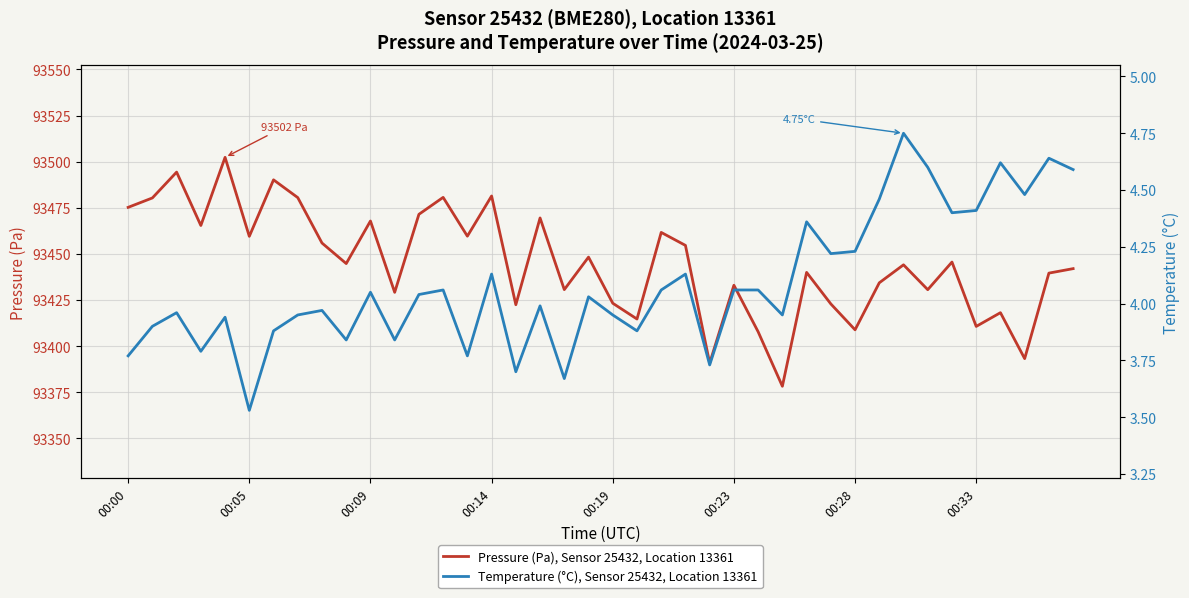

How many data points in Temperature (°C), Sensor 25432, Location 13361 are less than 4?

19